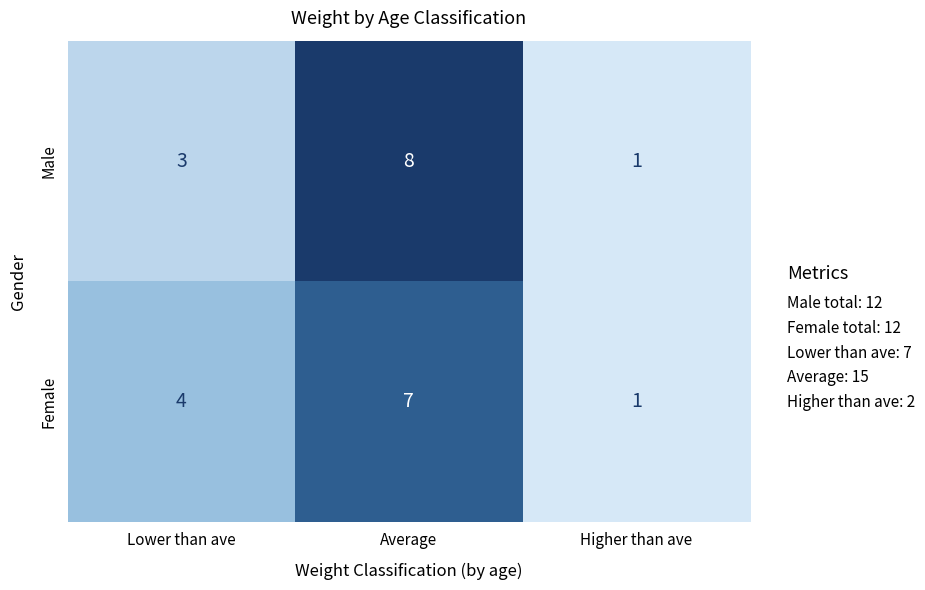

Reading right to left, extract all data points from this chart.

Male: 1	8	3
Female: 1	7	4